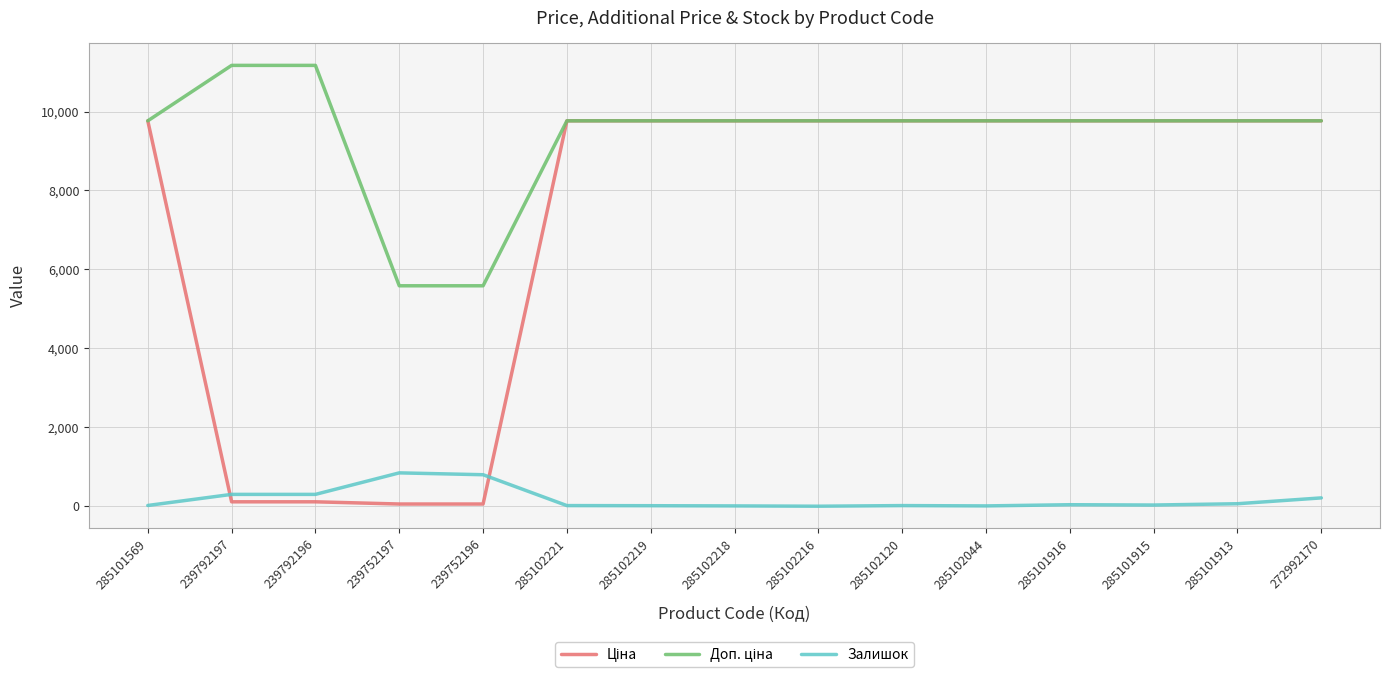

What is the total value across all series at 285102216?

19528.8